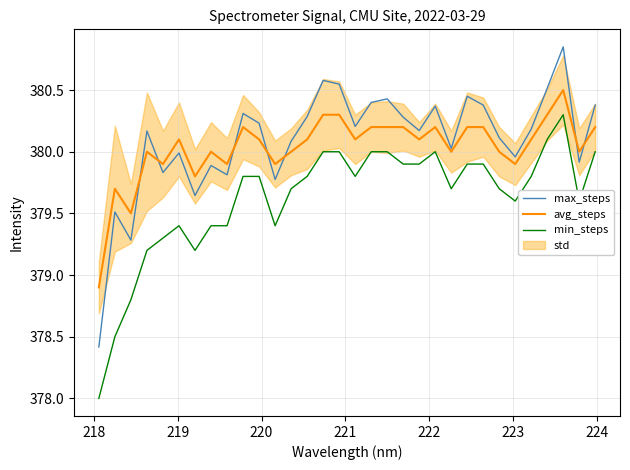

What is the lowest value of the avg_steps series?

378.9